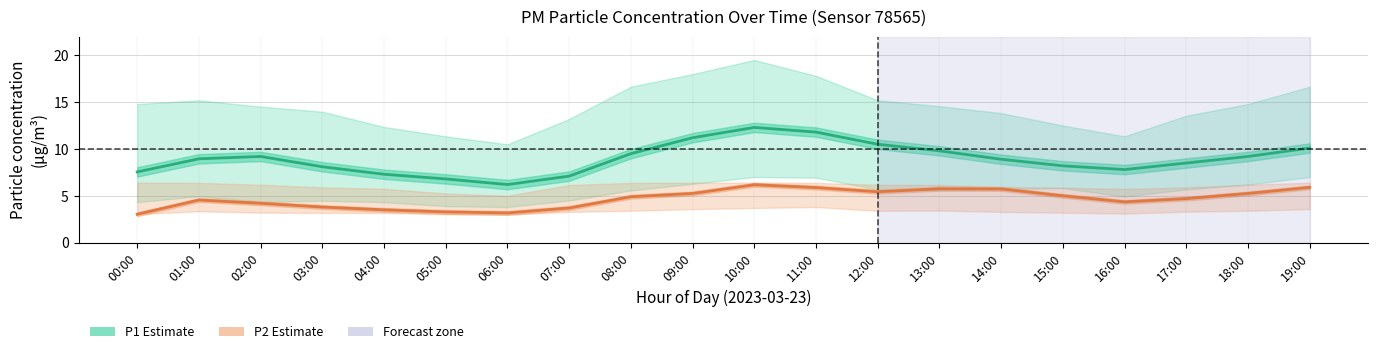

Is this an area chart (filled region under the line)?

No